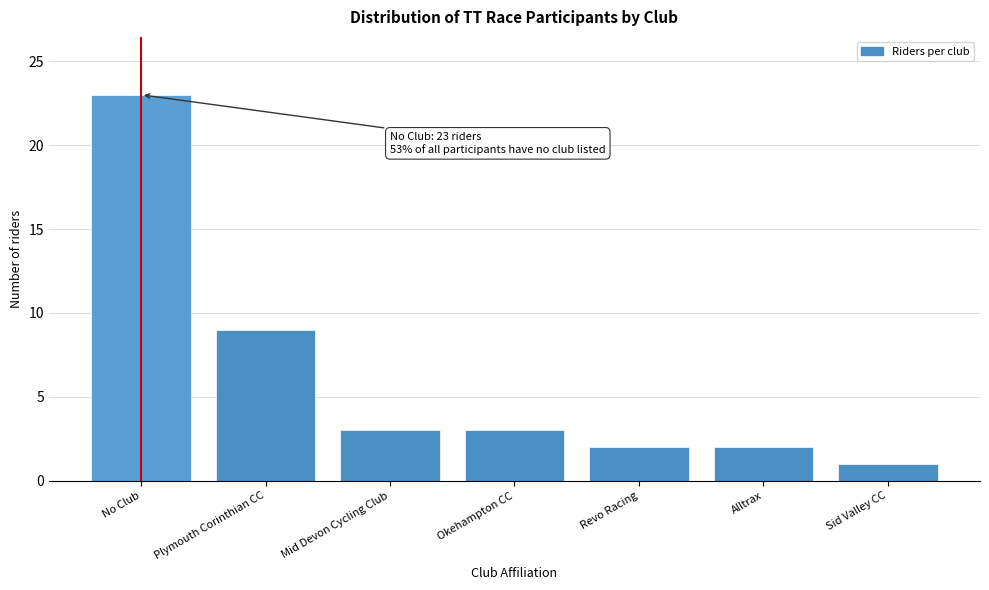

Reading left to right, list all the values displayed in this chart.

No Club=23	Plymouth Corinthian CC=9	Mid Devon Cycling Club=3	Okehampton CC=3	Revo Racing=2	Alltrax=2	Sid Valley CC=1